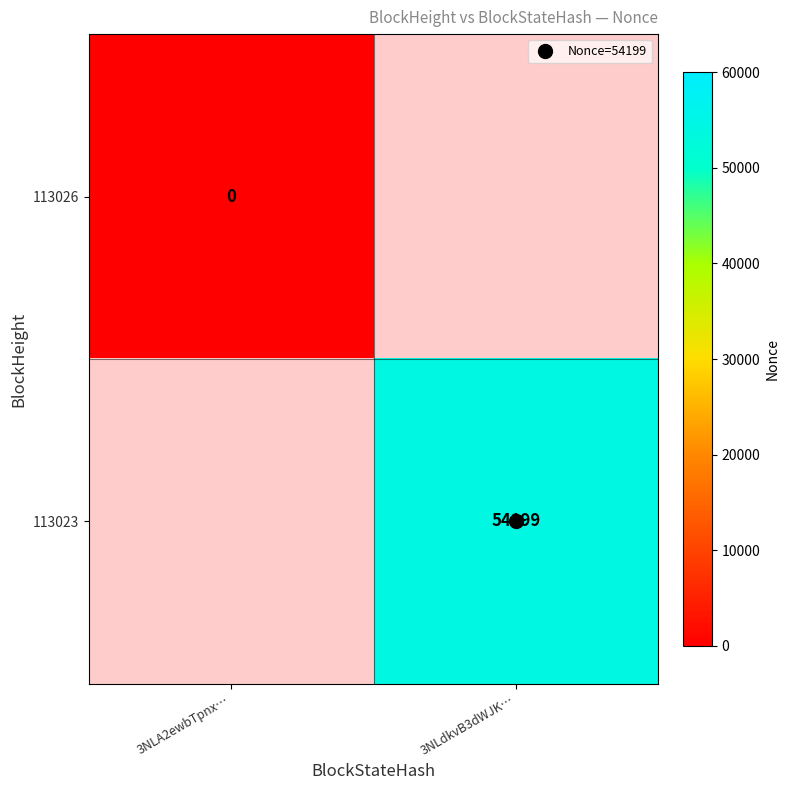

Rank the series by their average value, from highest to lowest.

113026, 113023